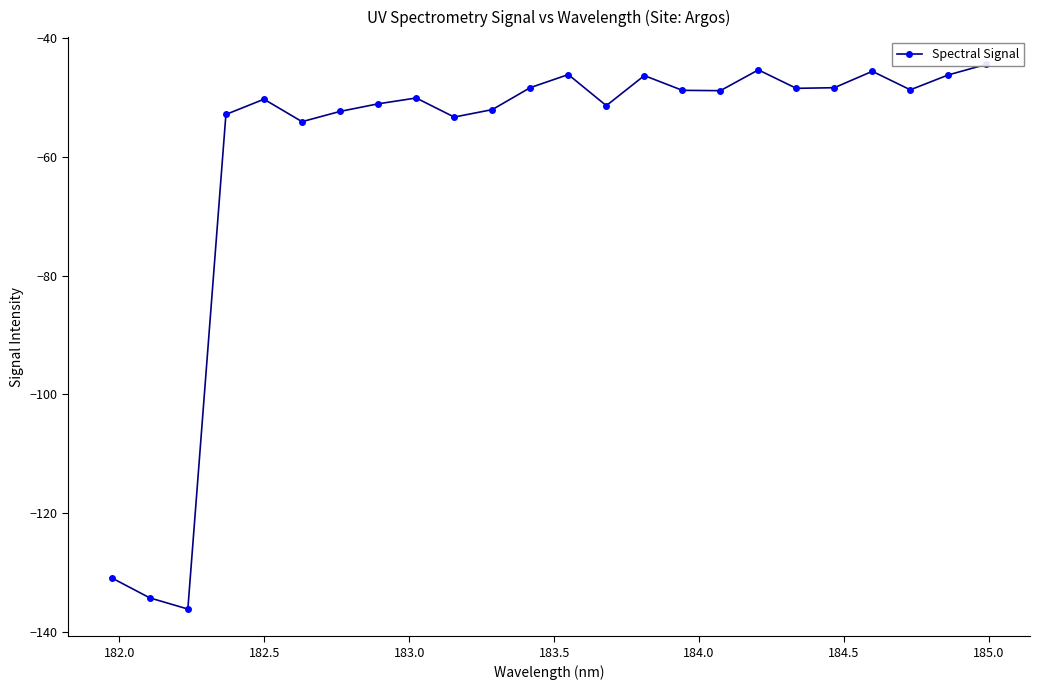

Reading left to right, what are all the values shown in this chart?

-130.9	-134.3	-136.2	-52.8	-50.2	-54.0	-52.3	-51.0	-50.0	-53.3	-52.0	-48.3	-46.1	-51.3	-46.3	-48.8	-48.8	-45.3	-48.4	-48.3	-45.5	-48.7	-46.2	-44.4